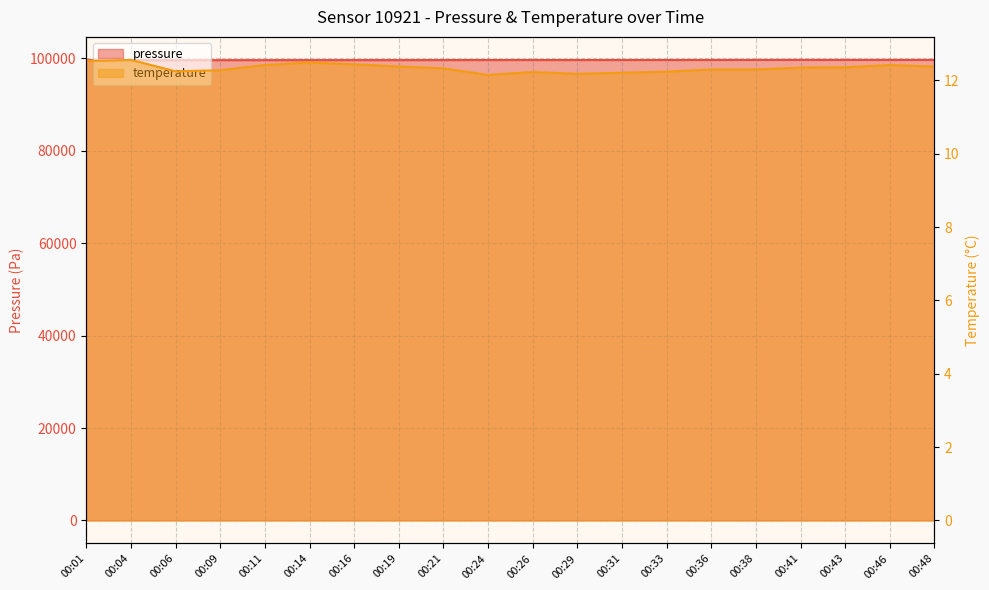

What is the sum of all temperature values?

246.8